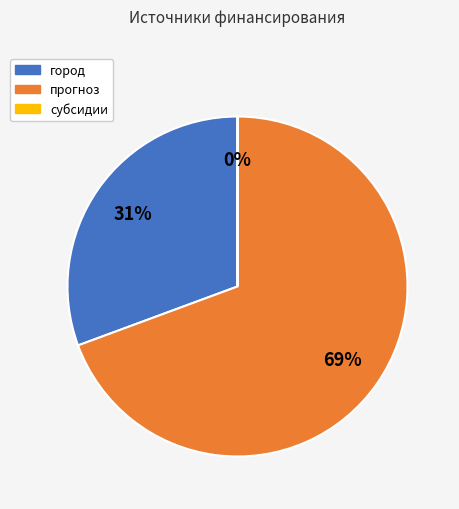

What is the largest slice in the pie chart?

прогноз